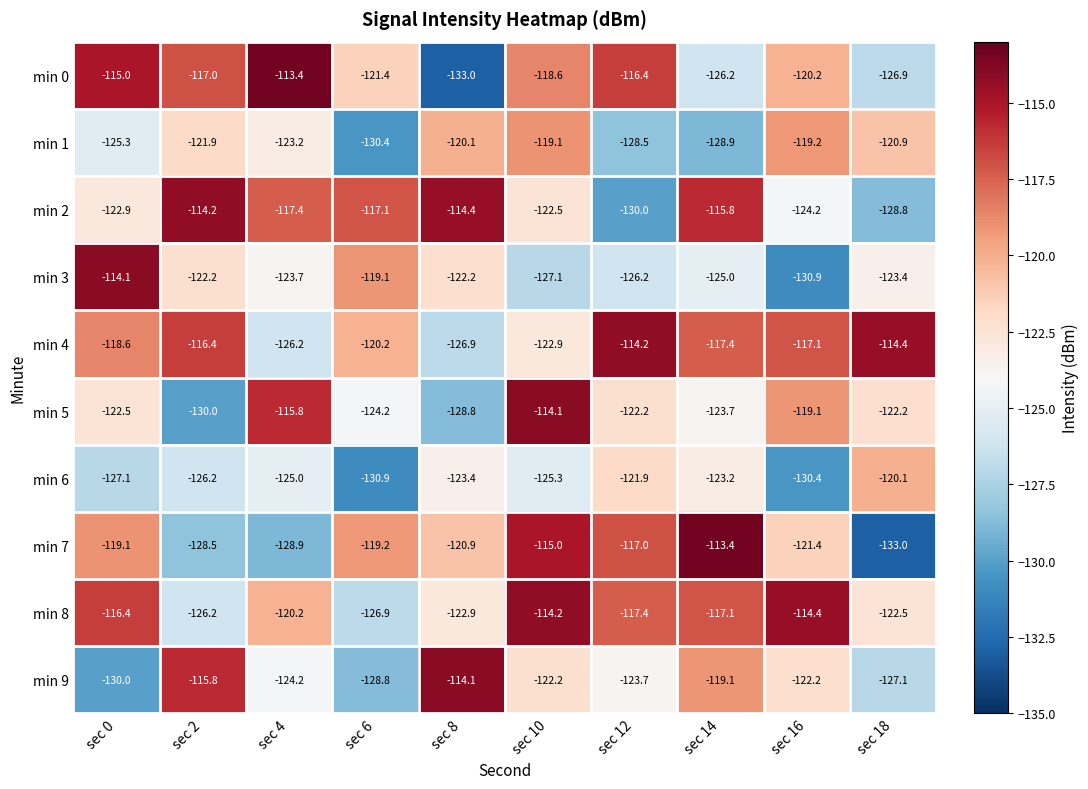

What is the total value across all series at sec 2?

-1218.4